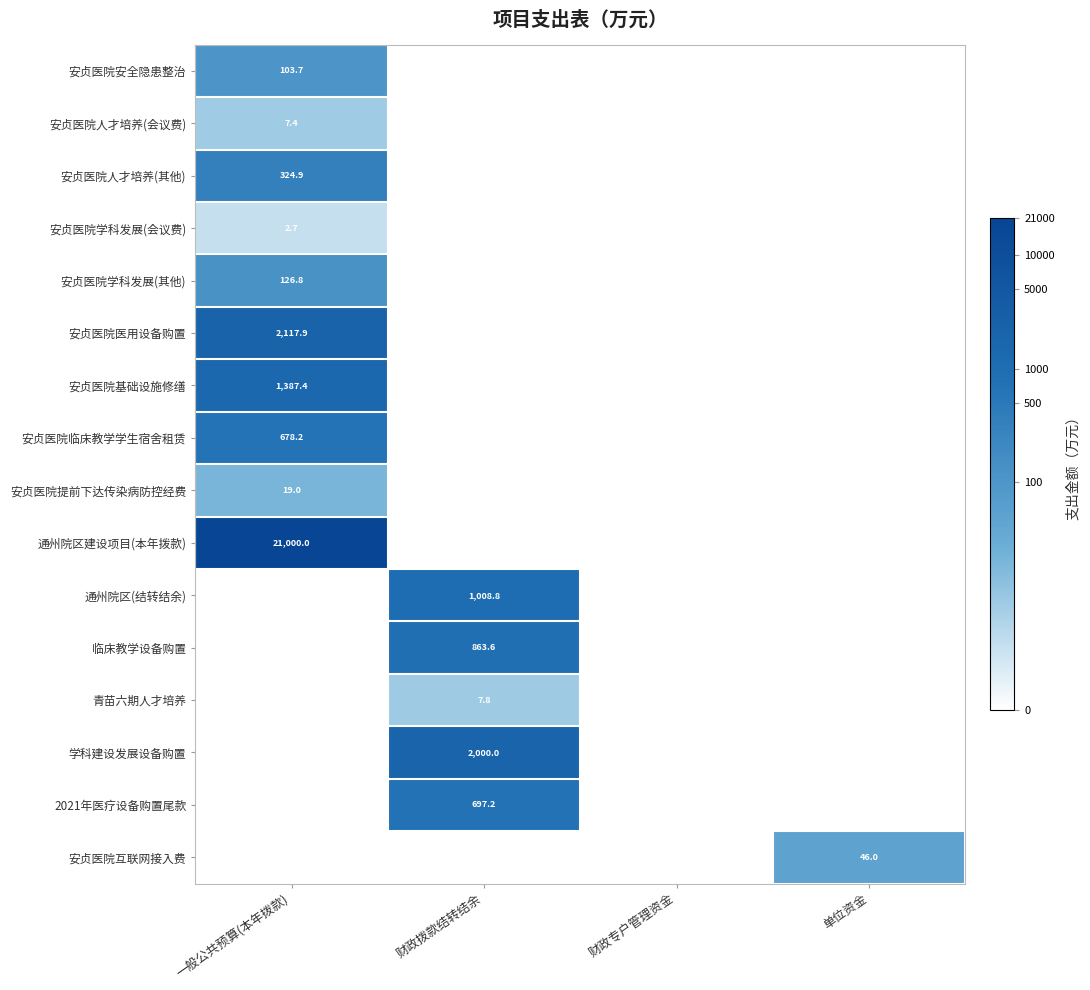

At which category is the sum across all series the highest?

一般公共预算(本年拨款)